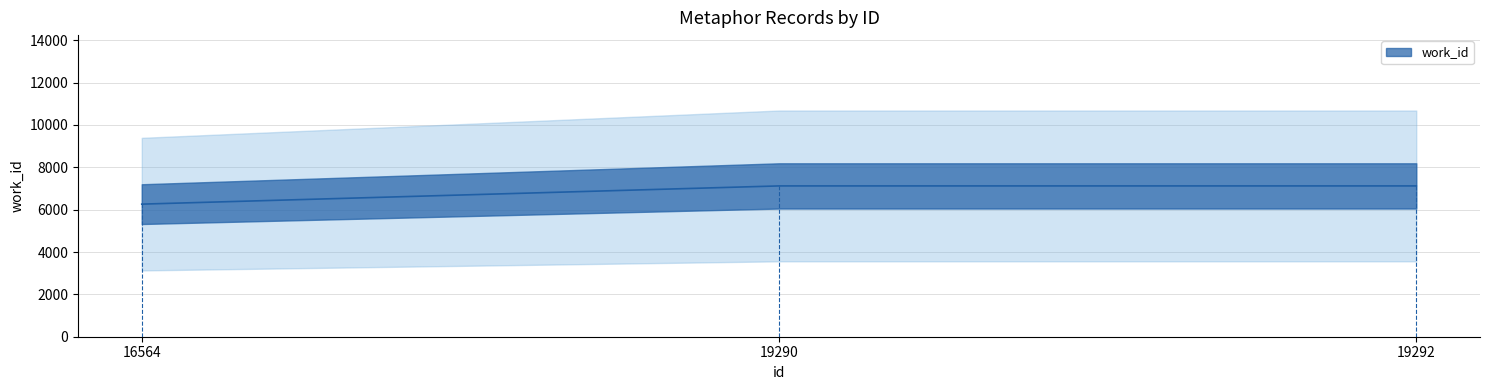

Reading right to left, transcribe all the data shown in this chart.

19292=7120	19290=7120	16564=6260